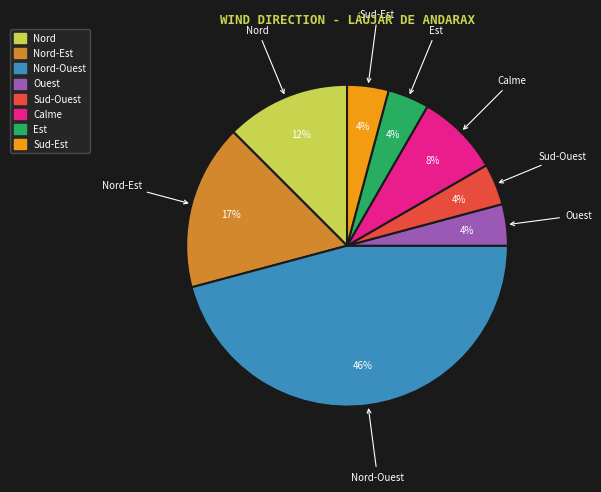

Does any single category account for the majority?

No